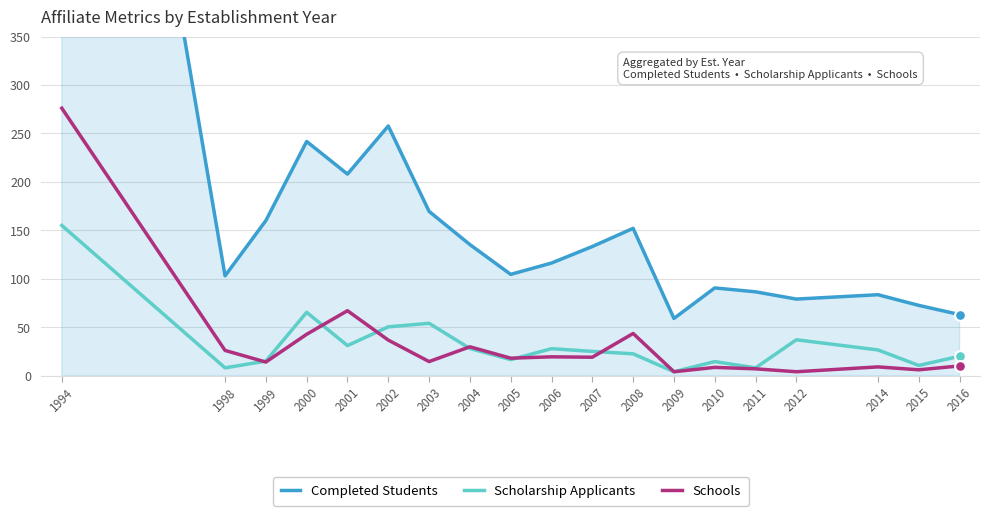

At how many categories does at least one series exceed 128?

9